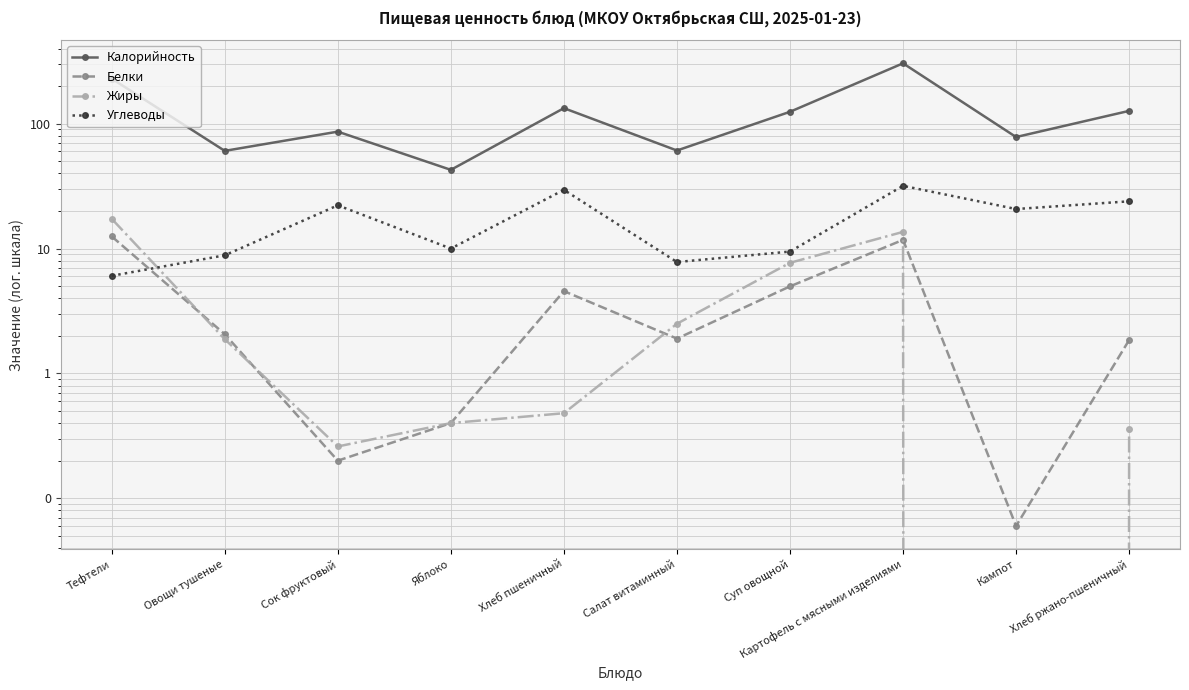

Reading left to right, list all the values displayed in this chart.

Калорийность: 229.6	60.6	86.4	42.7	133.2	61.0	124.6	304.6	78.2	126.7
Белки: 12.5	2.1	0.2	0.4	4.6	1.9	5.0	11.7	0.1	1.9
Жиры: 17.3	1.9	0.3	0.4	0.5	2.5	7.7	13.6	0.0	0.4
Углеводы: 6.0	8.8	22.2	10.0	29.5	7.8	9.5	31.8	20.7	23.9